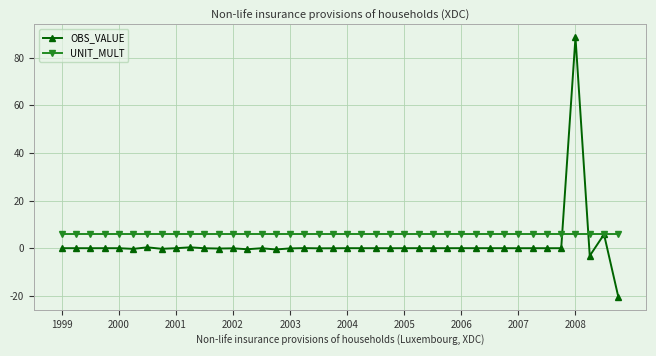

What is the minimum value for UNIT_MULT?

6.0